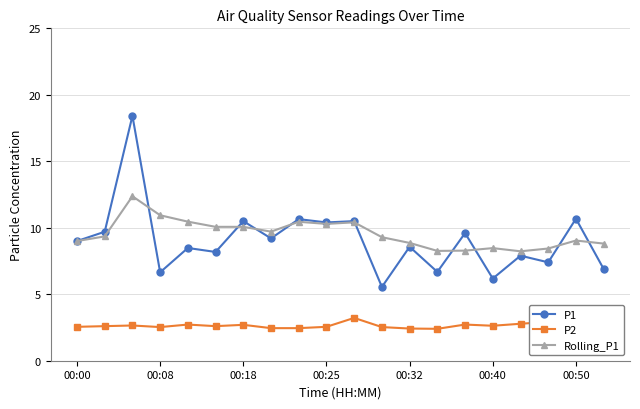

What is the value of the Rolling_P1 point at the 3rd from the left?

12.4